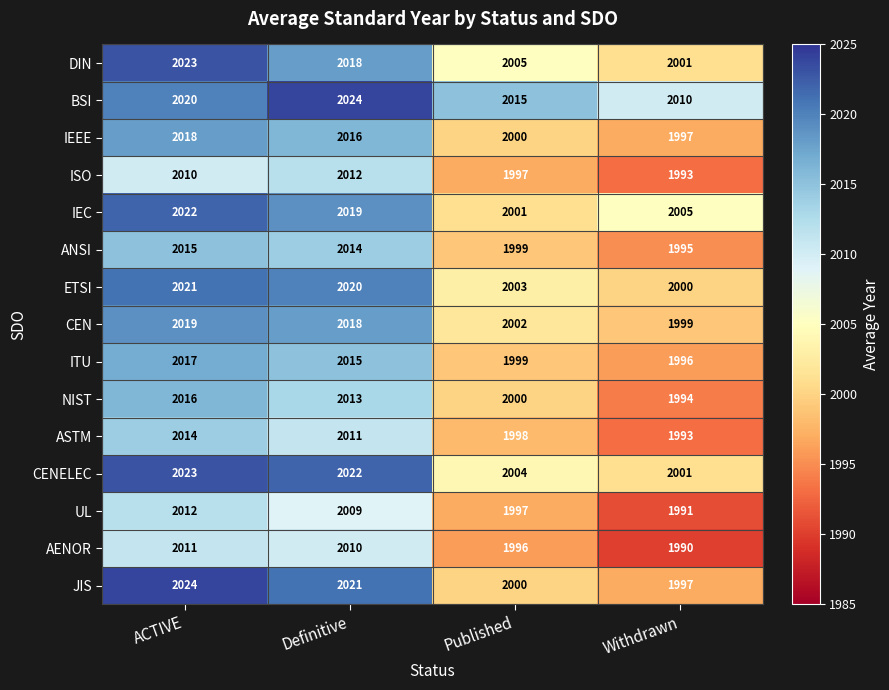

Count the NIST values in the range 2000 to 2016.

3